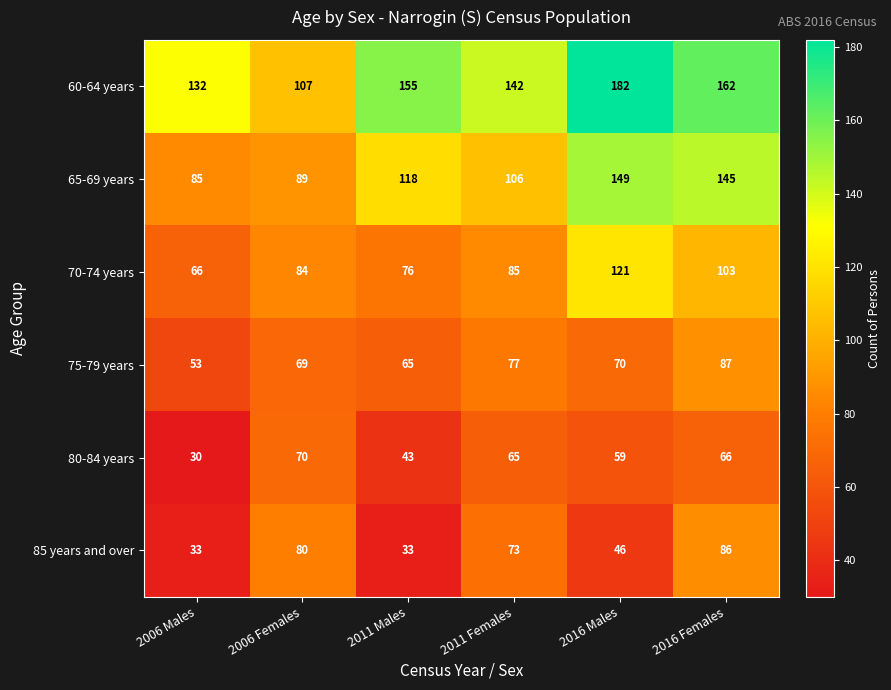

Count the number of data series in this chart.

6